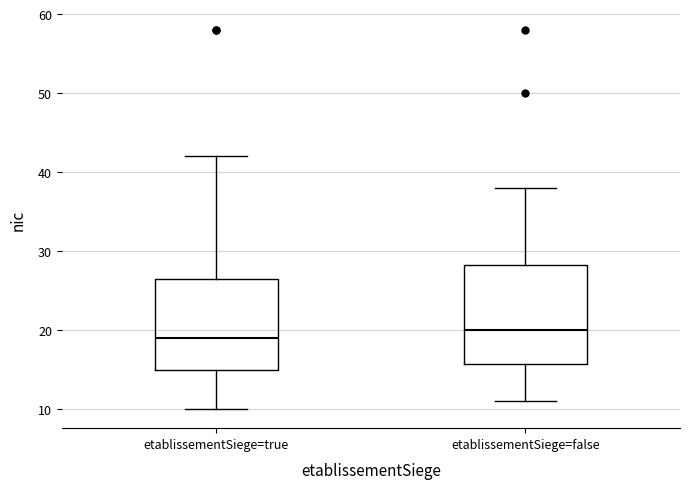

Where is the lower edge of the box for etablissementSiege=false on the y-axis? The values are not printed on the chart, so give them approximately, as read against the axis.

16